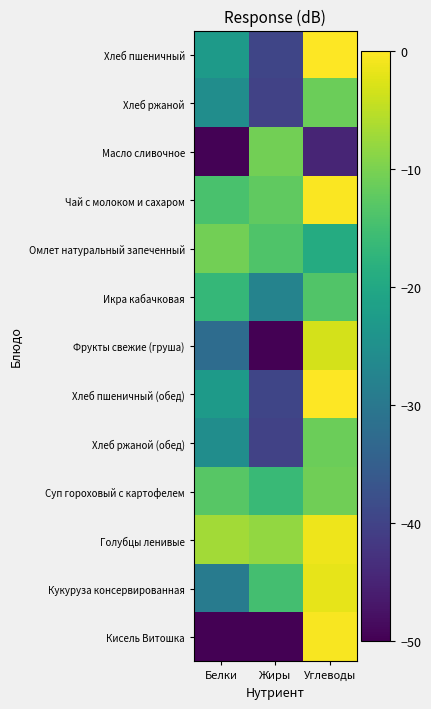

Reading left to right, what are all the values shown in this chart?

Хлеб пшеничный: Белки=-22.7	Жиры=-39.5	Углеводы=0.0
Хлеб ржаной: Белки=-25.4	Жиры=-40.2	Углеводы=-11.3
Масло сливочное: Белки=-49.8	Жиры=-10.6	Углеводы=-44.9
Чай с молоком и сахаром: Белки=-14.3	Жиры=-12.1	Углеводы=-0.3
Омлет натуральный запеченный: Белки=-10.7	Жиры=-13.7	Углеводы=-19.2
Икра кабачковая: Белки=-16.8	Жиры=-27.7	Углеводы=-13.6
Фрукты свежие (груша): Белки=-32.3	Жиры=-50.0	Углеводы=-3.2
Хлеб пшеничный (обед): Белки=-22.7	Жиры=-39.5	Углеводы=0.0
Хлеб ржаной (обед): Белки=-25.4	Жиры=-40.2	Углеводы=-11.3
Суп гороховый с картофелем: Белки=-12.9	Жиры=-16.1	Углеводы=-10.8
Голубцы ленивые: Белки=-6.9	Жиры=-8.0	Углеводы=-1.3
Кукуруза консервированная: Белки=-29.2	Жиры=-14.9	Углеводы=-1.9
Кисель Витошка: Белки=-50.0	Жиры=-50.0	Углеводы=-0.6